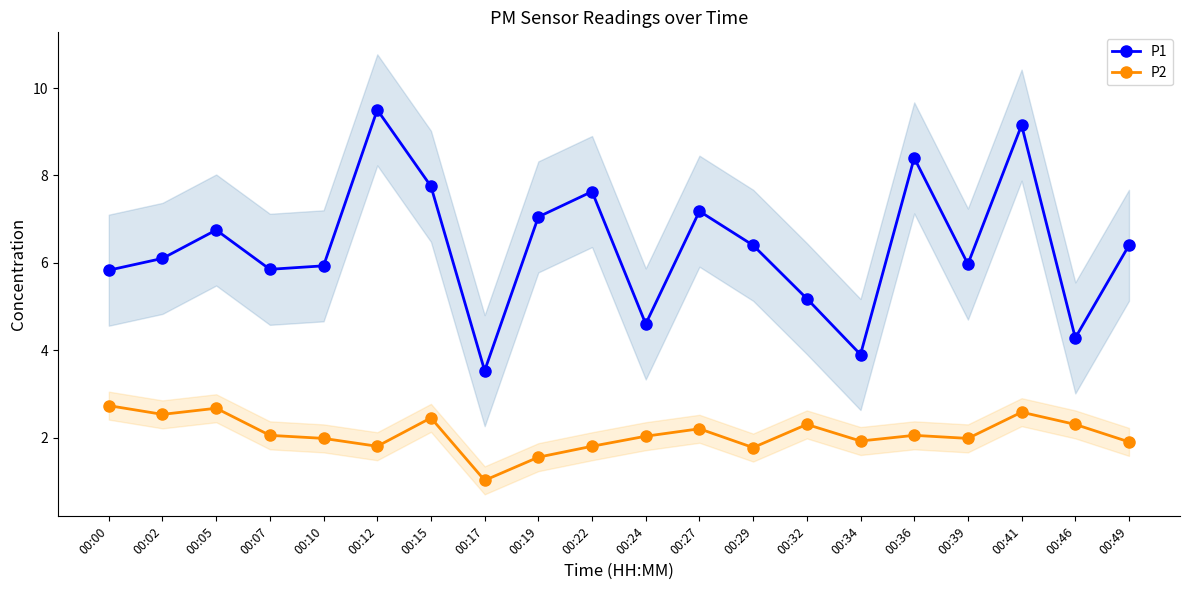

Between 00:17 and 00:22, which series saw the biggest shift?

P1